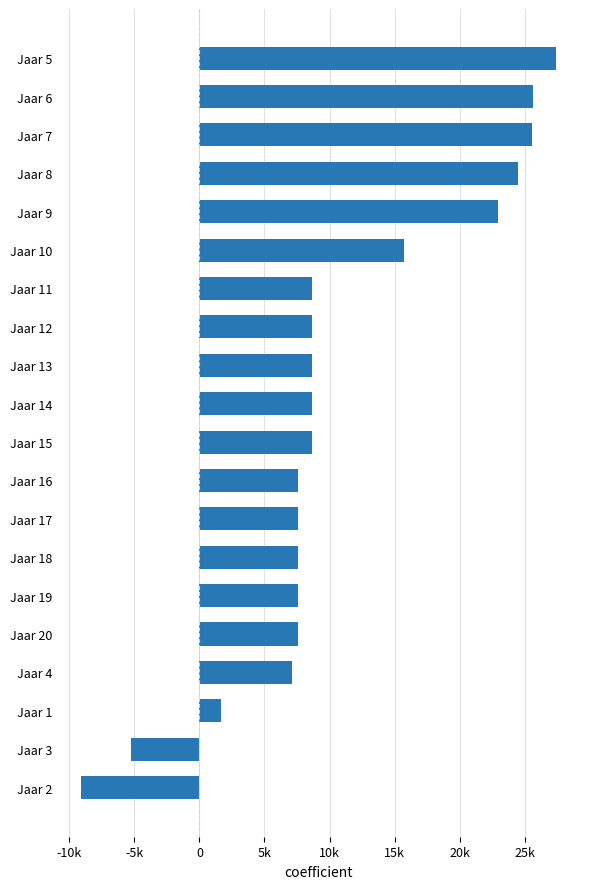

Does the chart contain any negative values?

Yes